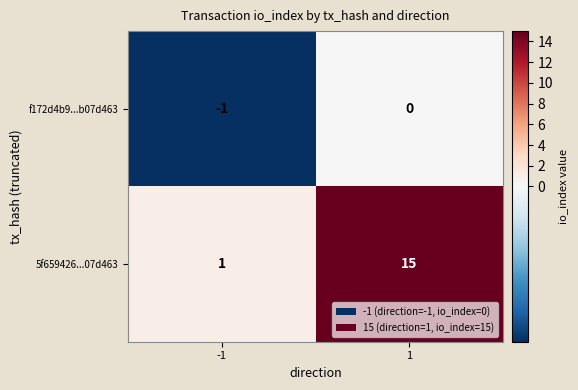

How many distinct data groups are displayed?

2